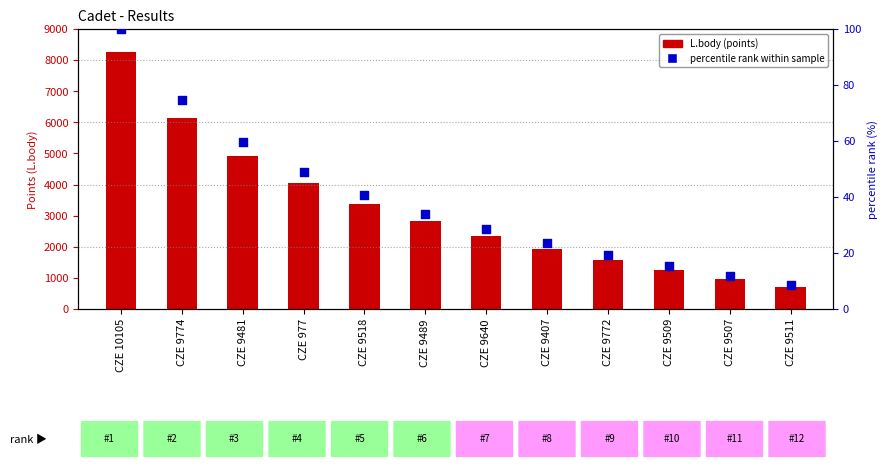

Which series has the largest Y range (max minus min)?

L.body (points)